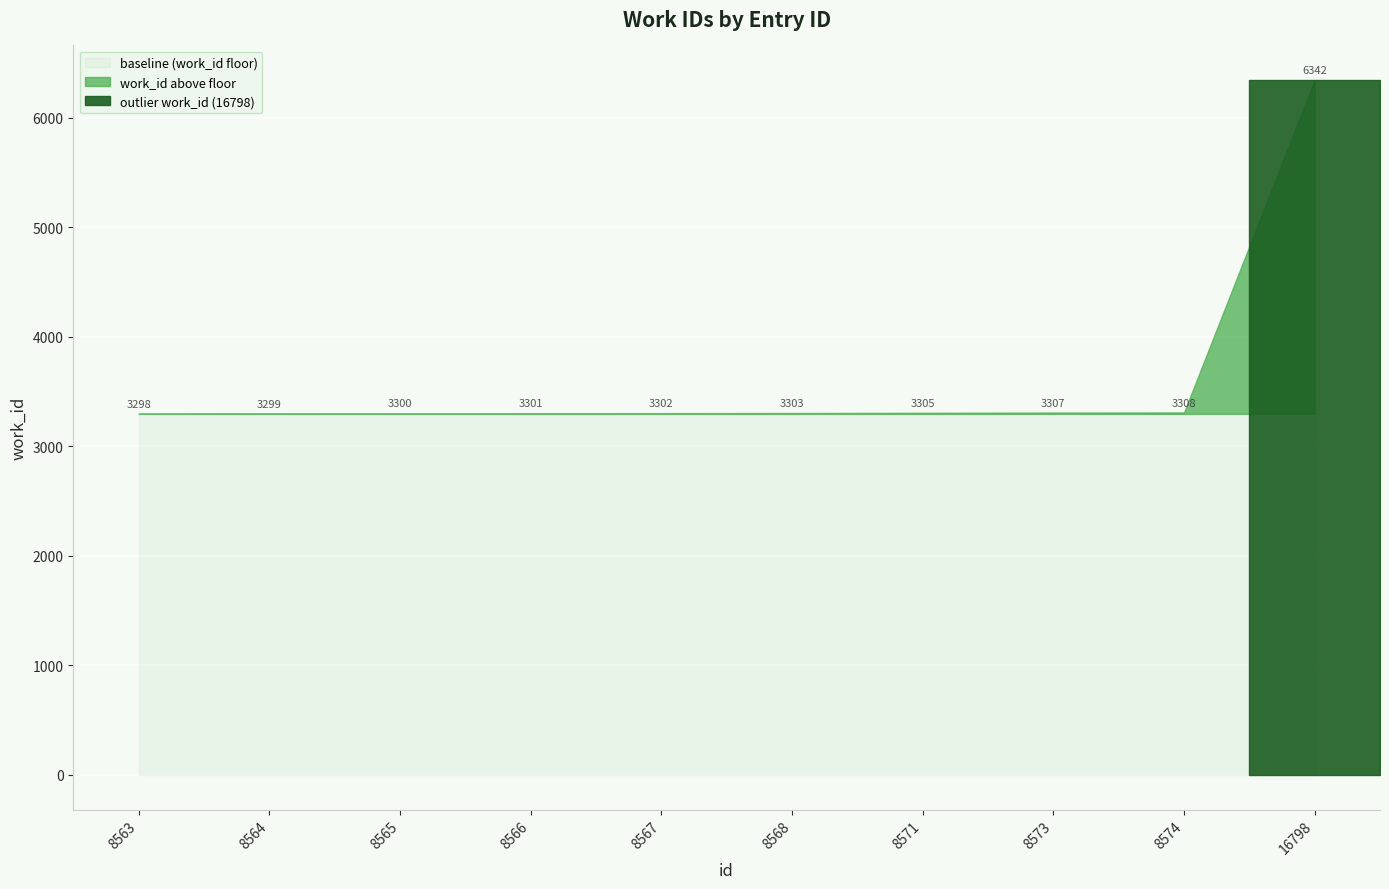

How many data points are less than 3303?

5